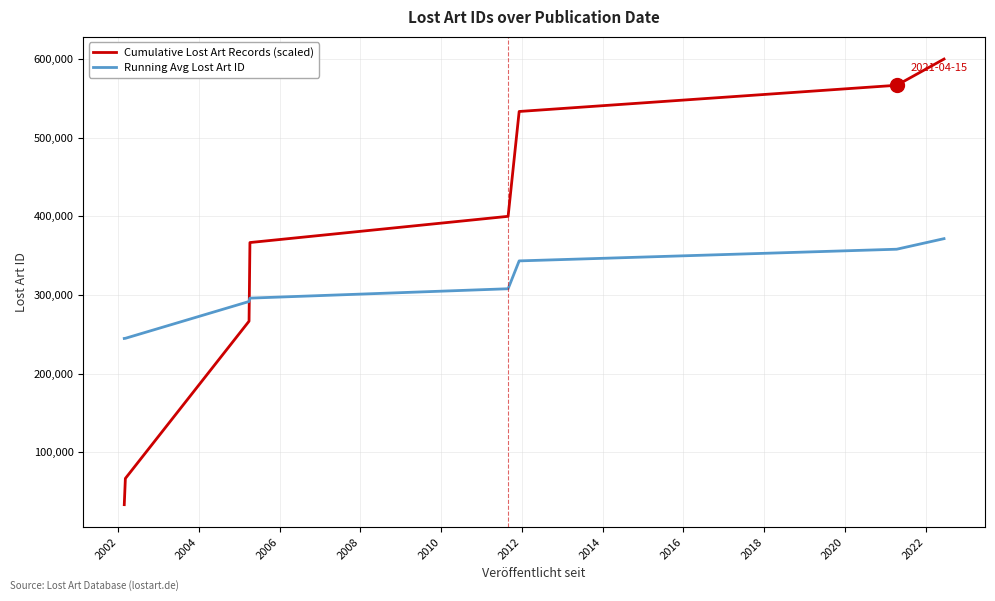

At how many categories does at least one series exceed 199756?

8